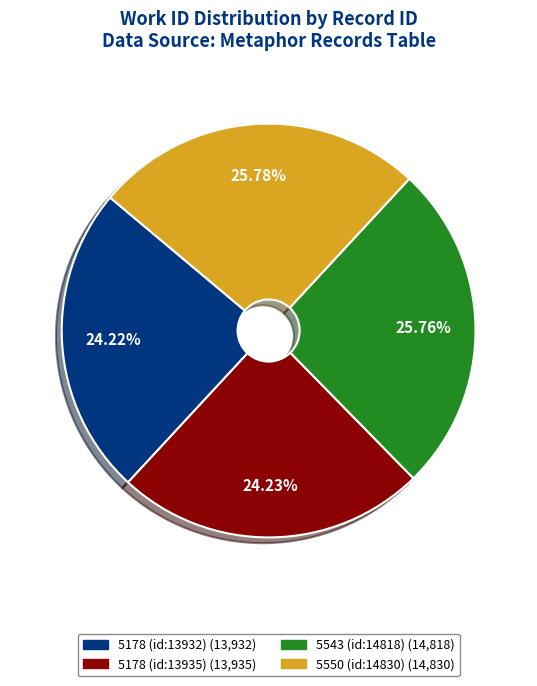

Approximately how many times larger is the value at 5543 (id:14818) compared to 5178 (id:13932)?

1.1